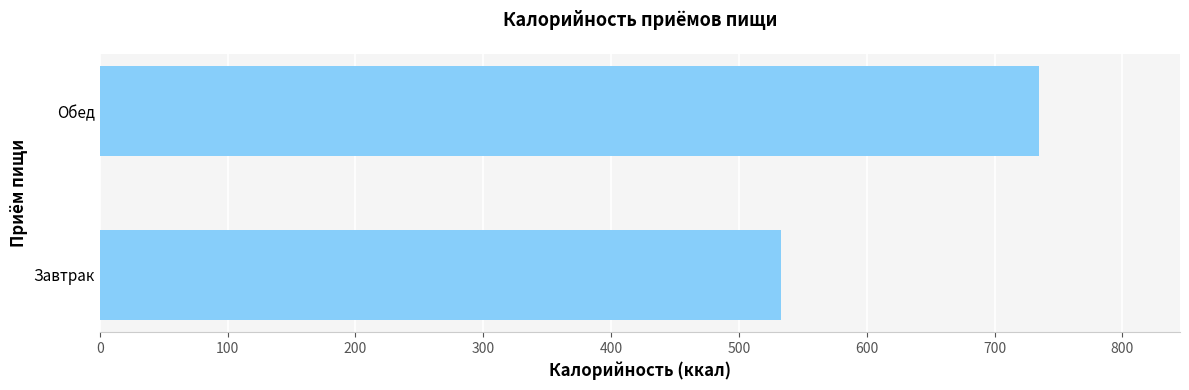

Reading top to bottom, transcribe all the data shown in this chart.

Обед=734.9	Завтрак=533.0